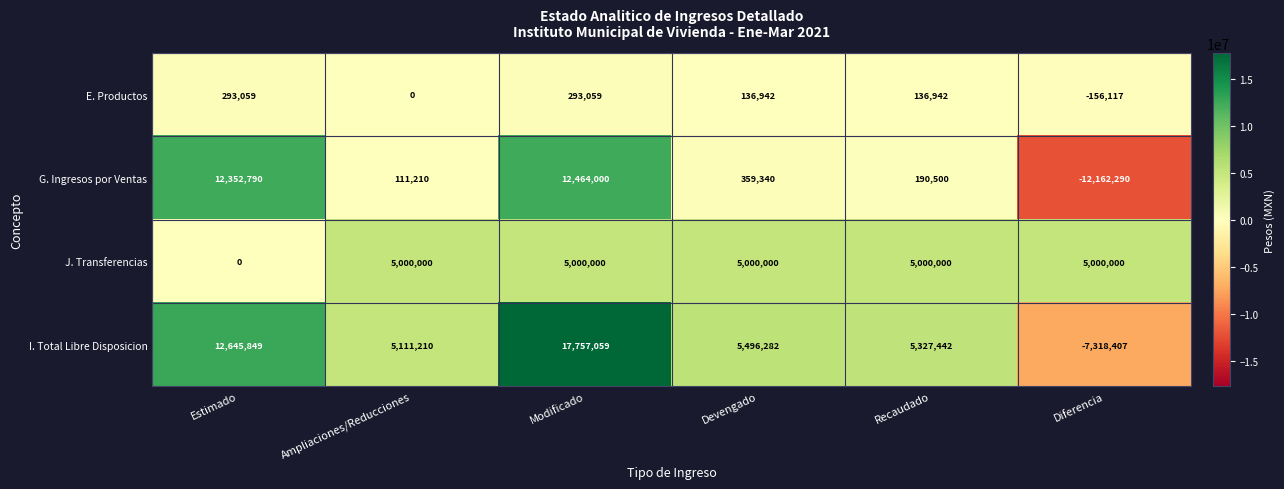

How many negative values does the E. Productos series have?

1